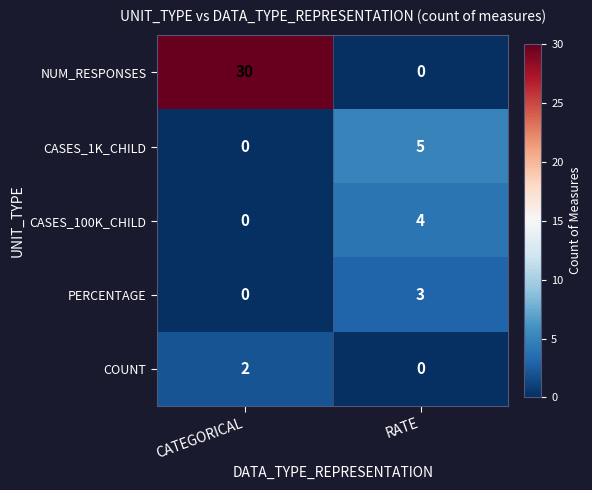

What is the total value across all series at CATEGORICAL?

32